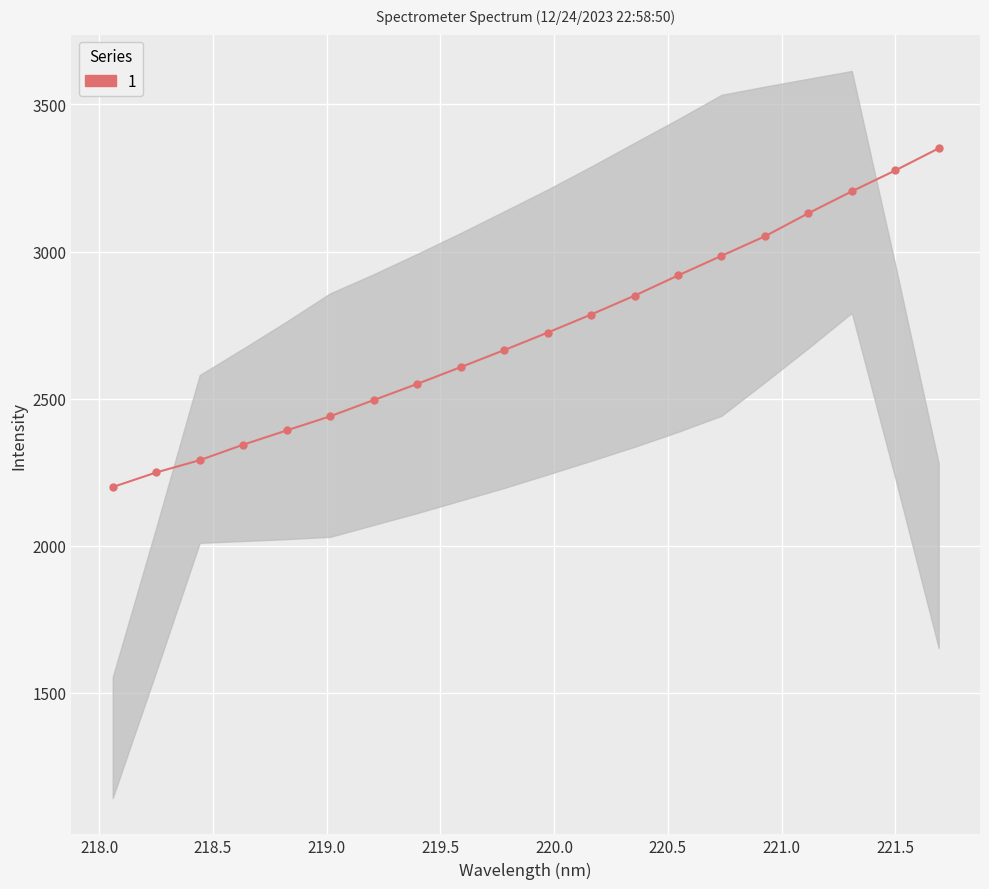

What is the sum of all values?

54508.6